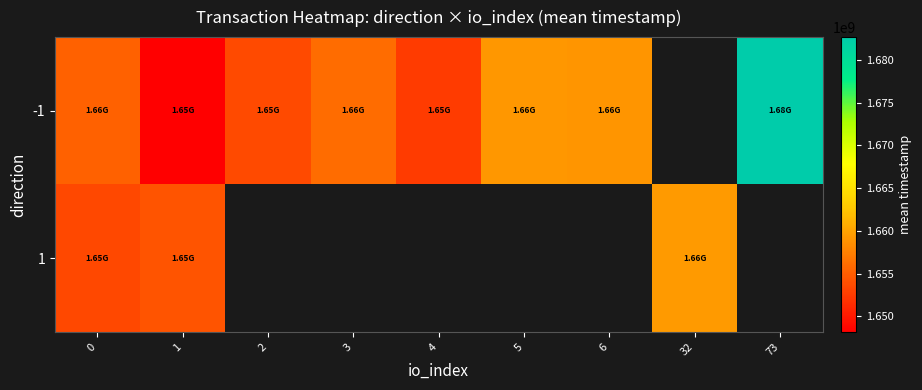

Rank the series by their average value, from highest to lowest.

-1, 1